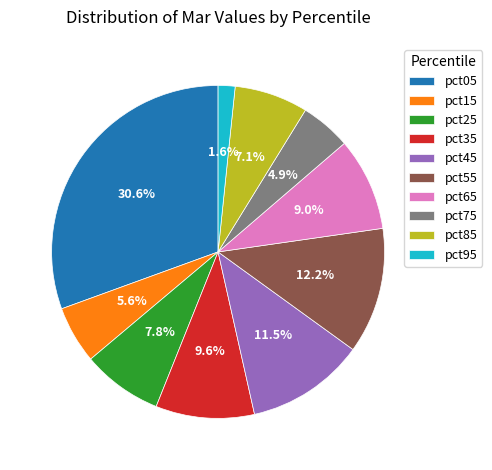

The pct75 slice represents 17% of the pie. True or false?

False